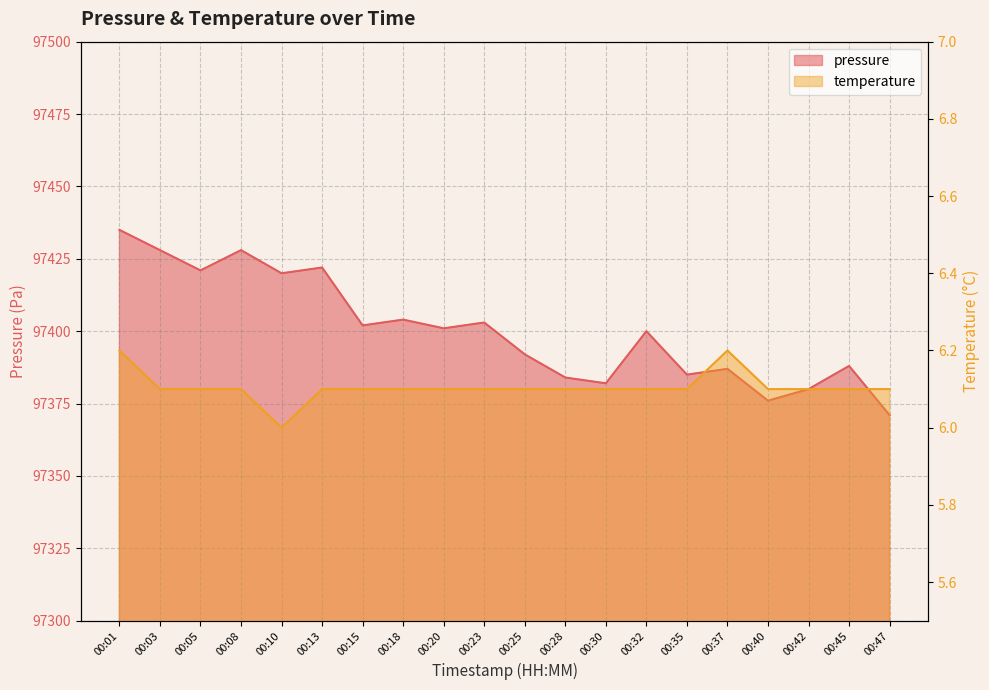

What is the average value of the temperature series?

6.1